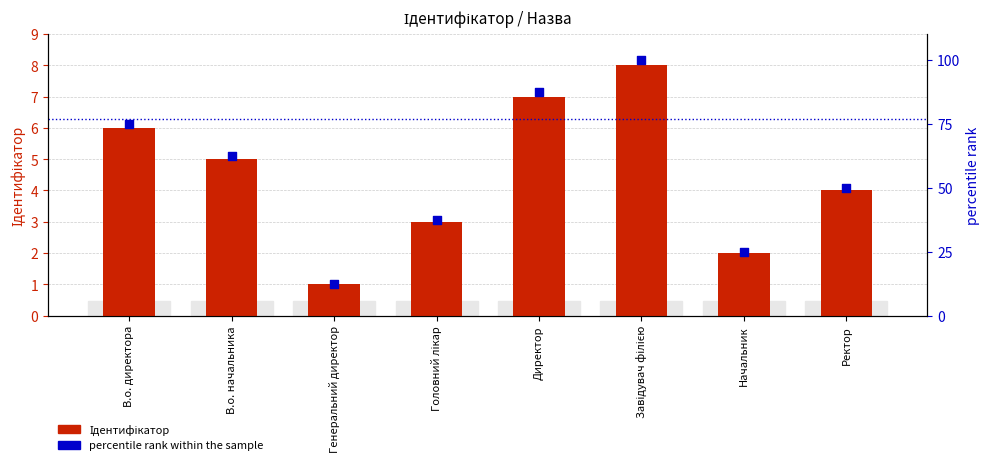

What are all the series names shown in the legend?

Ідентифікатор, percentile rank within the sample